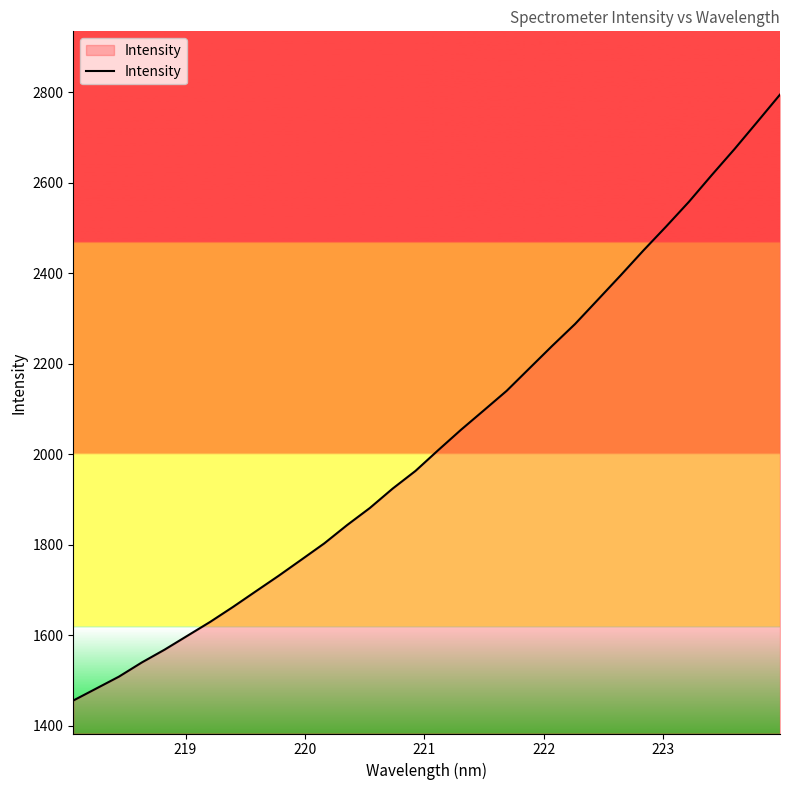

What is the greatest value displayed?

2794.3